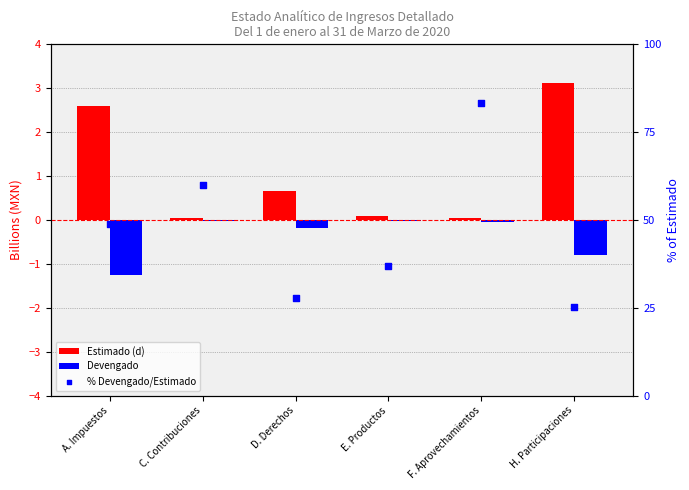

Which series contains the highest Y value?

% Devengado/Estimado